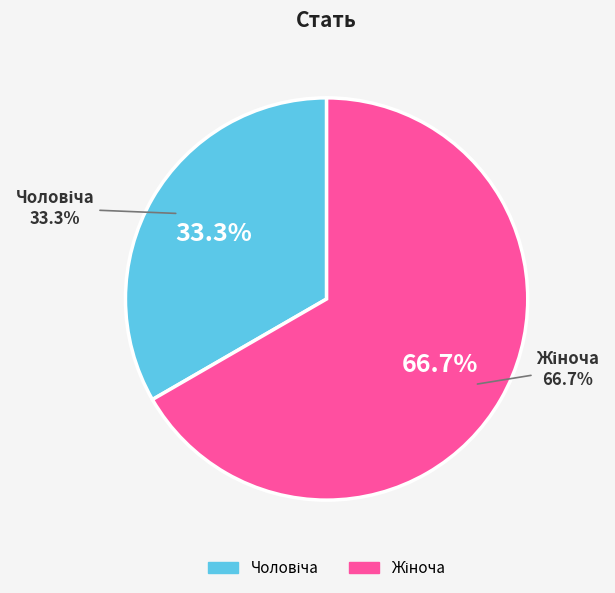

To the nearest percent, what is the difference between the largest and smallest slice percentages?

33%